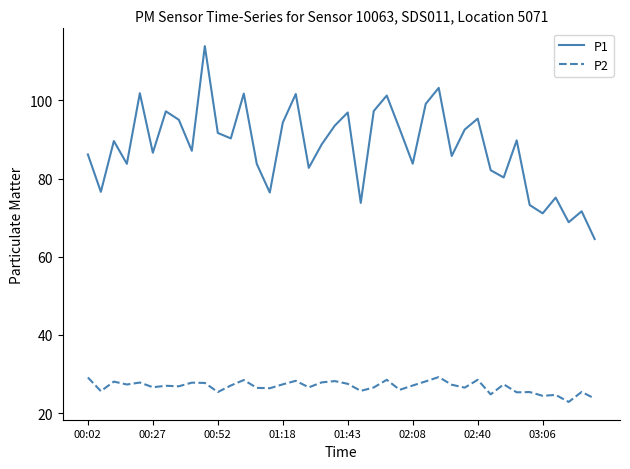

Is this an area chart (filled region under the line)?

No